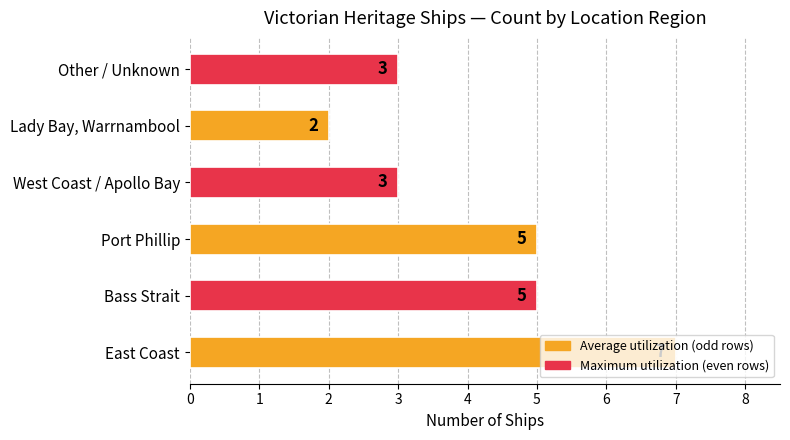

Count the values in the range 3 to 5.

4